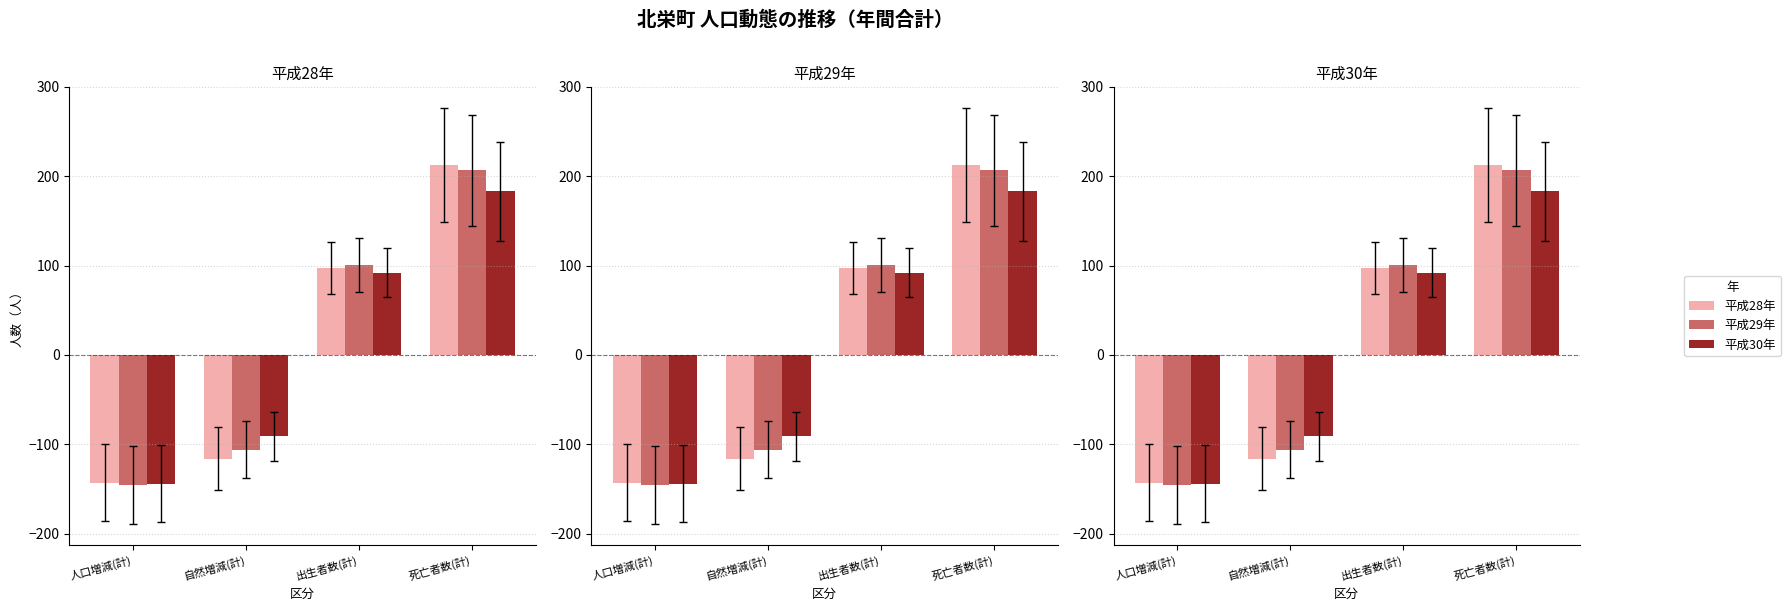

At which category does the chart reach its peak across all series?

死亡者数(計)